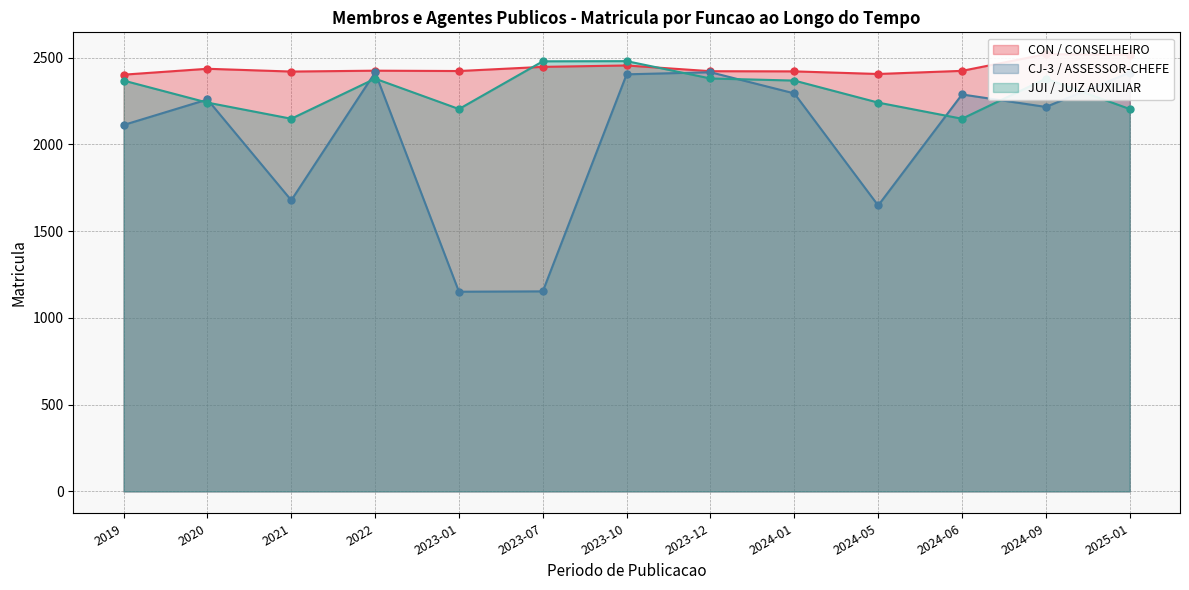

Which series changed the most between 2022 and 2024-09?

CJ-3 / ASSESSOR-CHEFE